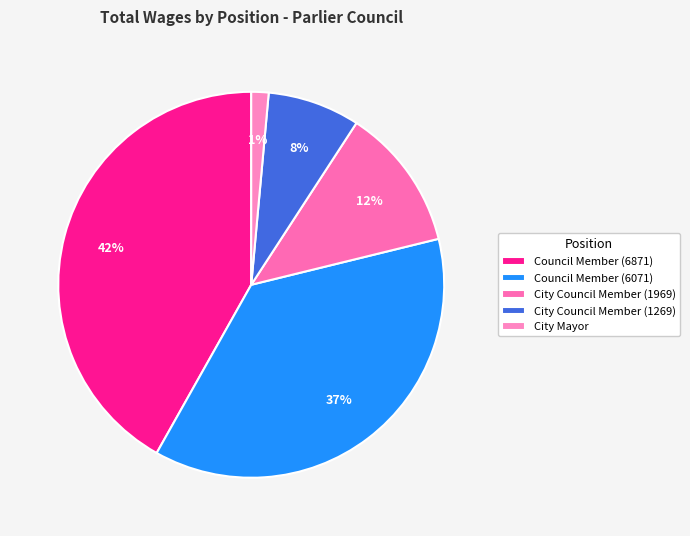

True or false: Council Member (6871) accounts for 55% of the total.

False